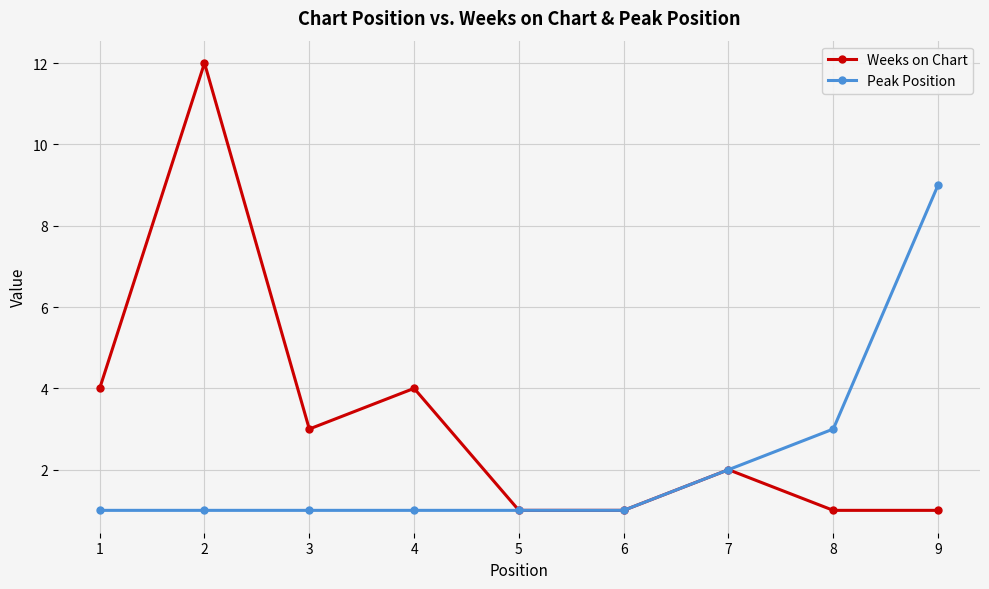

True or false: Weeks on Chart has a value of 3 at 7.

False